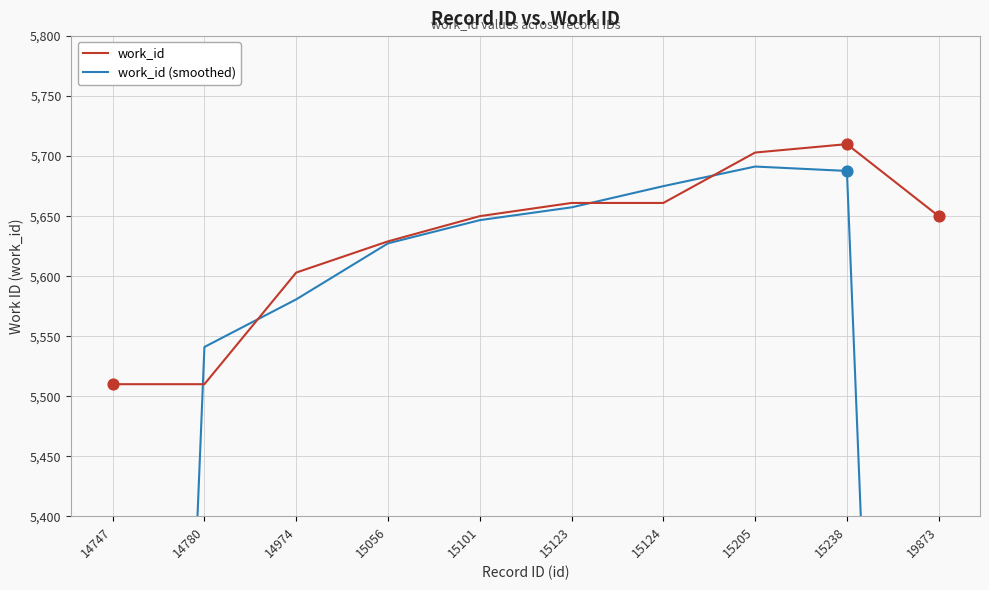

Which series reaches the minimum Y coordinate?

work_id (smoothed)